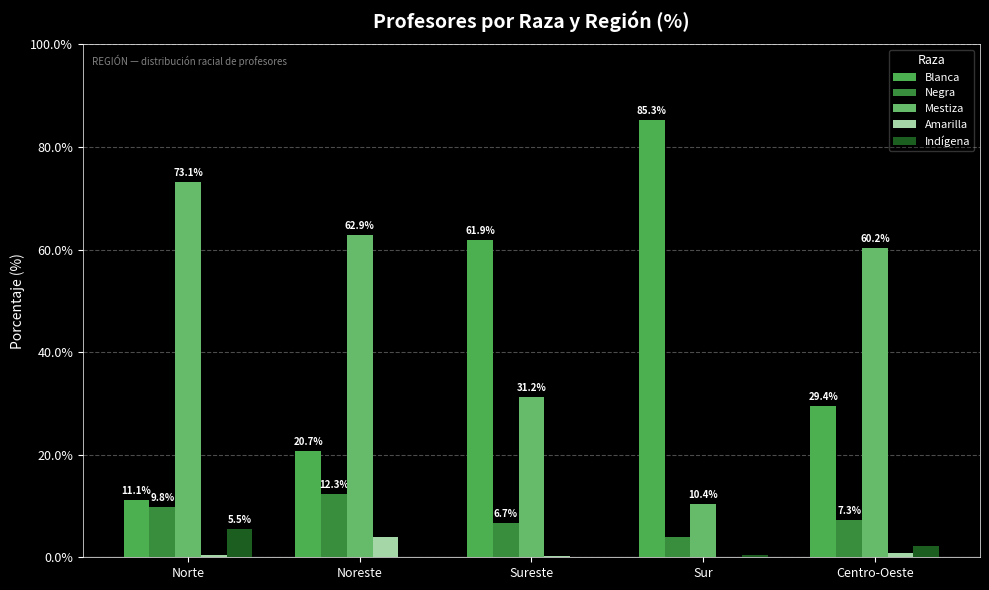

What position from the left is Sur?

4